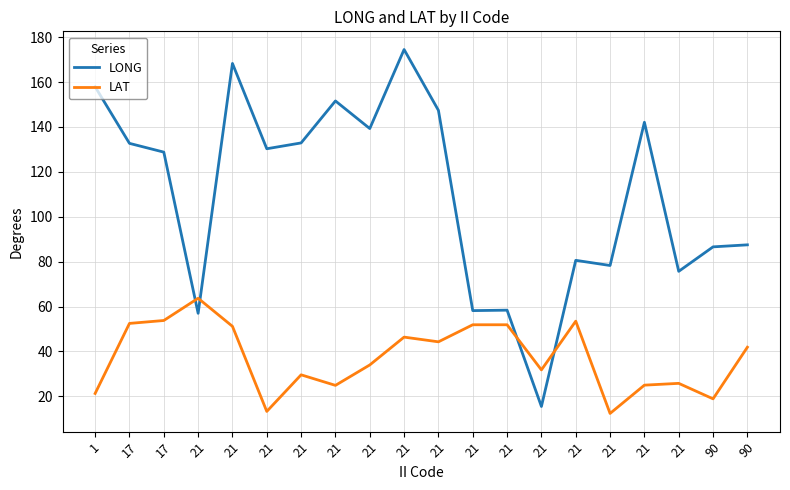

What are all the series names shown in the legend?

LONG, LAT